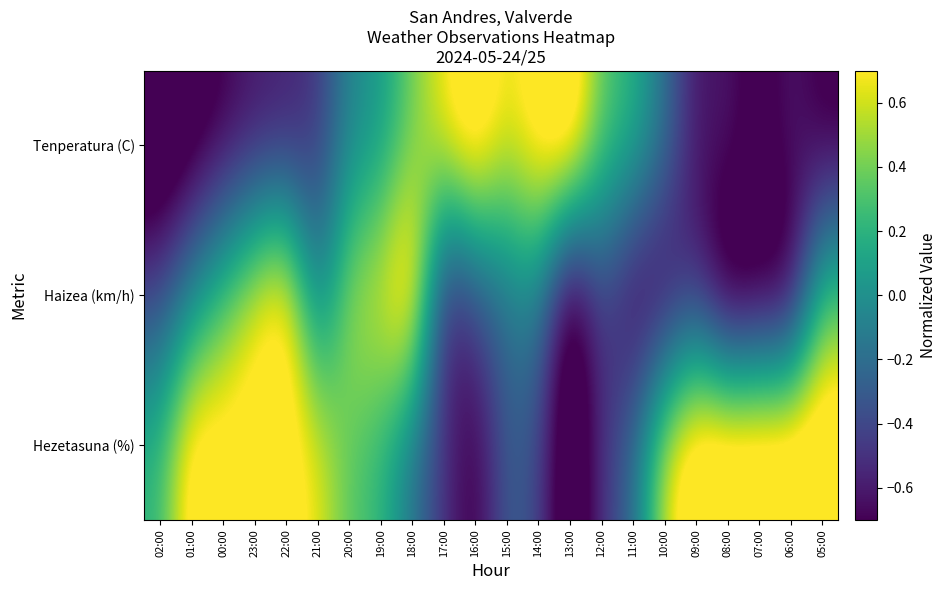

How many distinct data groups are displayed?

3